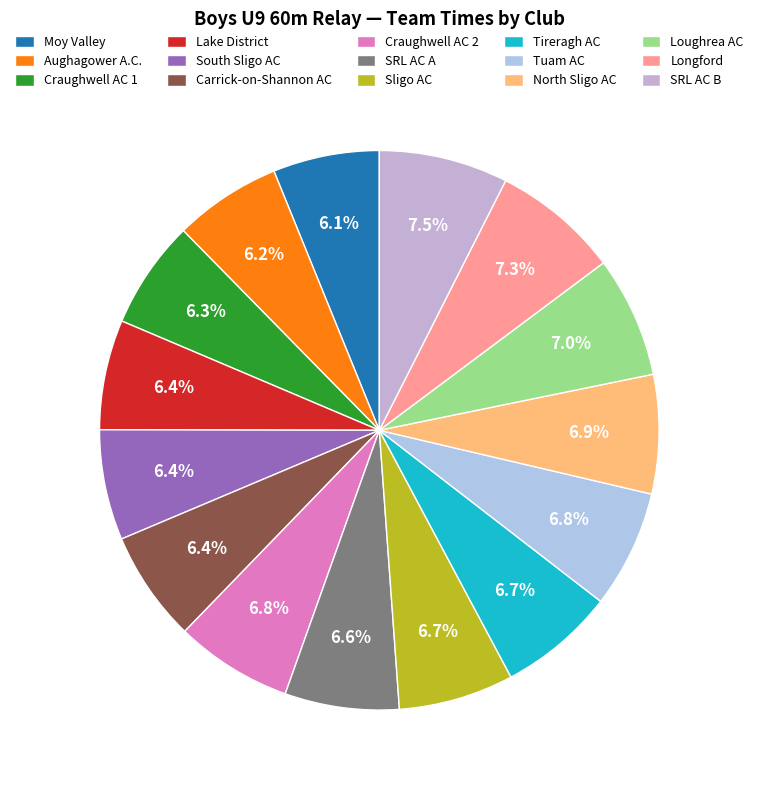

What percentage do Tireragh AC and Sligo AC together represent?

13.4%